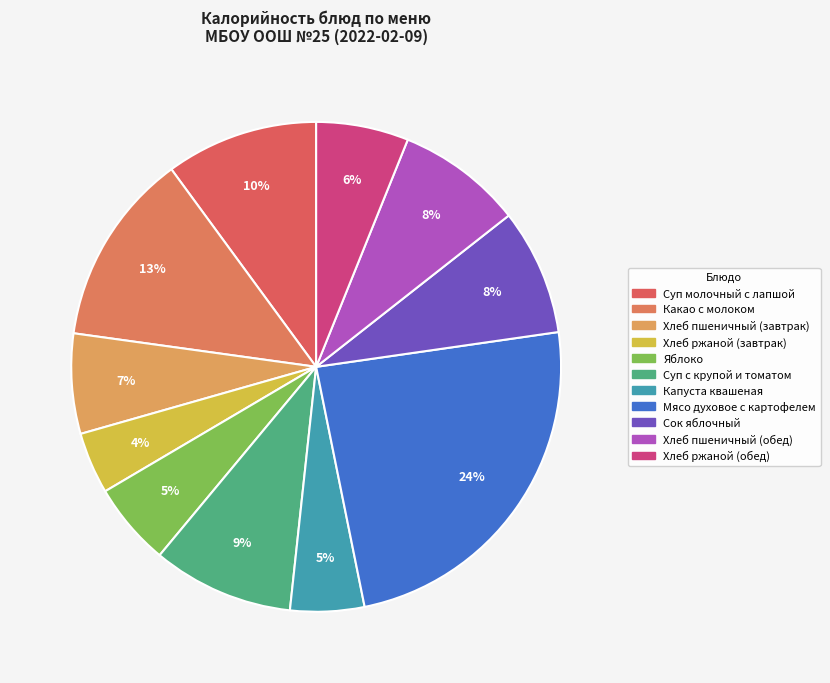

What portion of the pie excludes Хлеб пшеничный (обед)?

91.7%